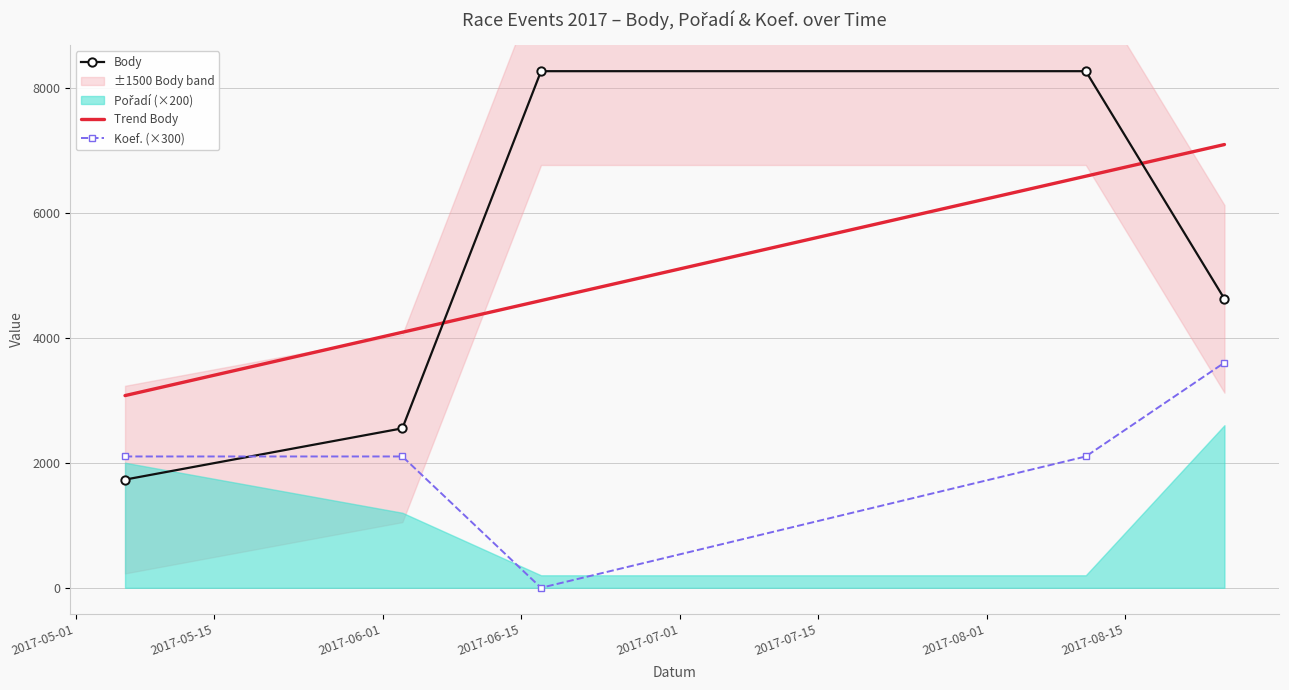

The value of Body at 2017-08-11 is 12210. True or false?

False